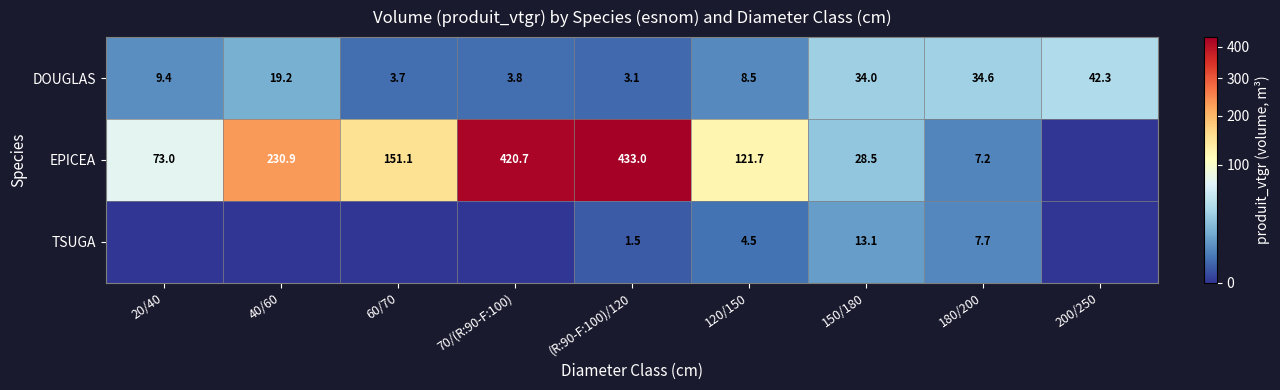

What is the spread (max minus min) of values at 20/40?

73.0